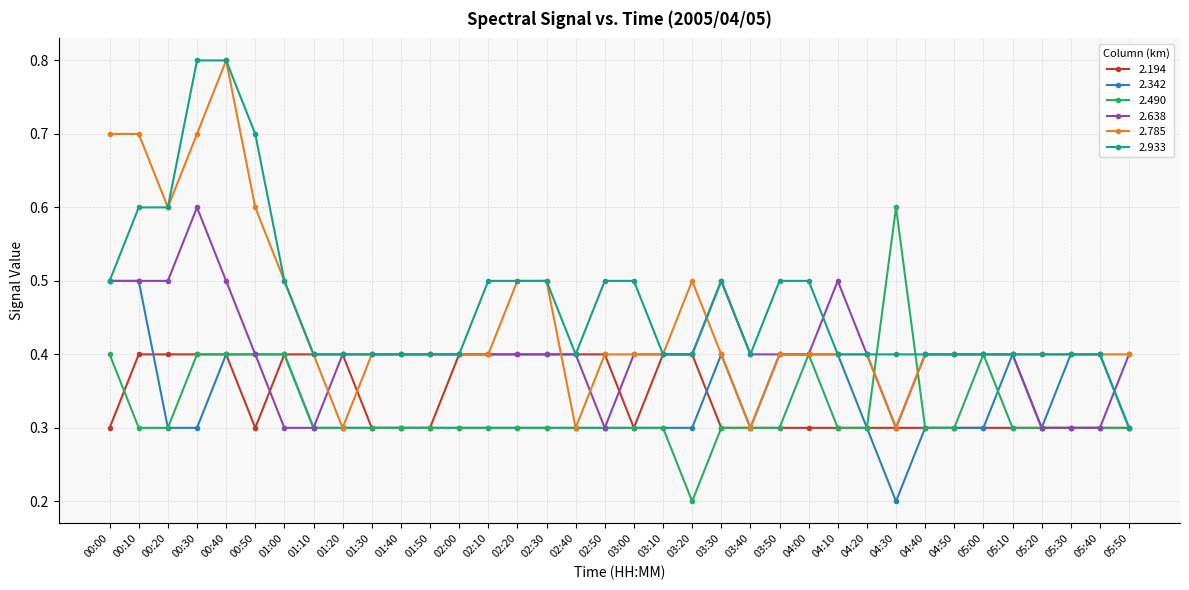

What is the value of the 2.194 point at the 25th from the left?

0.3